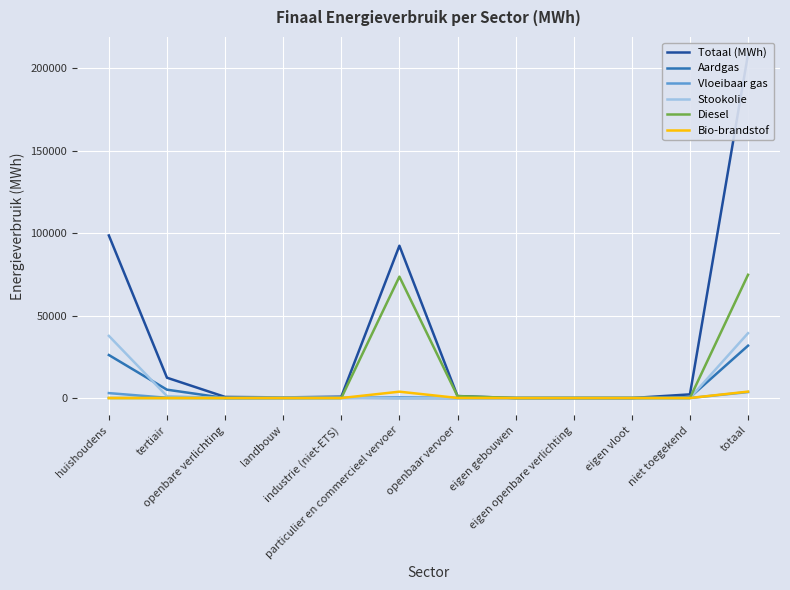

True or false: Diesel and Bio-brandstof intersect in this chart.

False